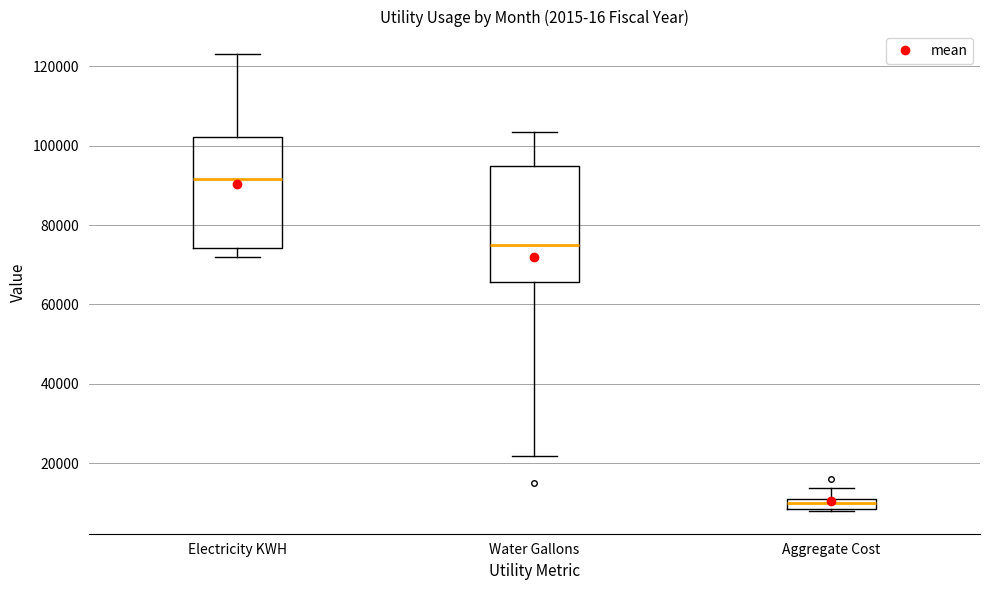

Where does the median line of the box for Aggregate Cost sit on the y-axis? The values are not printed on the chart, so give them approximately, as read against the axis.

10000